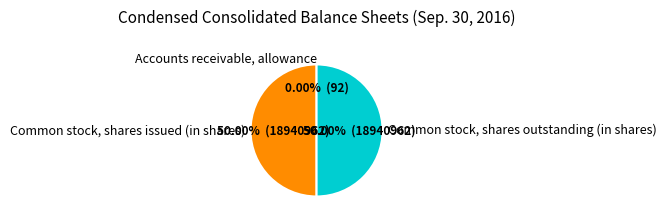

How many slices are in this pie chart?

3